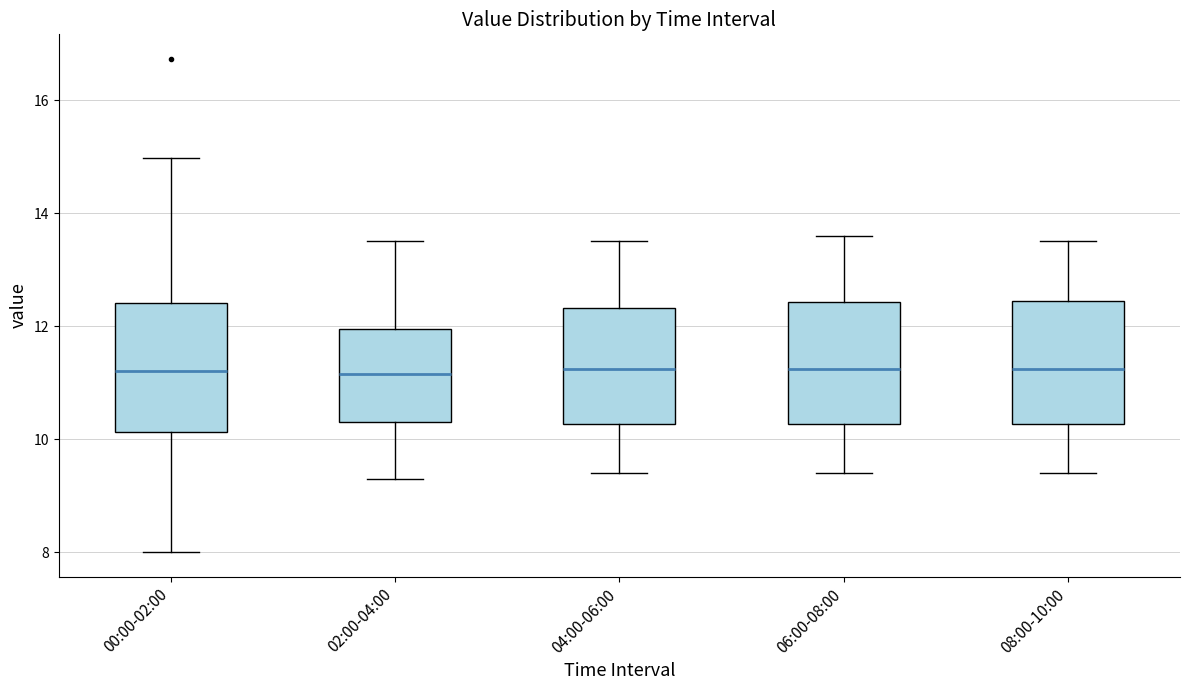

Reading left to right, read every box against the y-axis: the position of its median line, the range the box covers, and the ends of its whiskers. The values are not printed on the chart, so give them approximately, as read against the axis.

00:00-02:00: median 11.2, box 10.2 to 12.4, whiskers 8.0 to 15.0
02:00-04:00: median 11.2, box 10.4 to 12.0, whiskers 9.4 to 13.6
04:00-06:00: median 11.2, box 10.2 to 12.4, whiskers 9.4 to 13.6
06:00-08:00: median 11.2, box 10.2 to 12.4, whiskers 9.4 to 13.6
08:00-10:00: median 11.2, box 10.2 to 12.4, whiskers 9.4 to 13.6